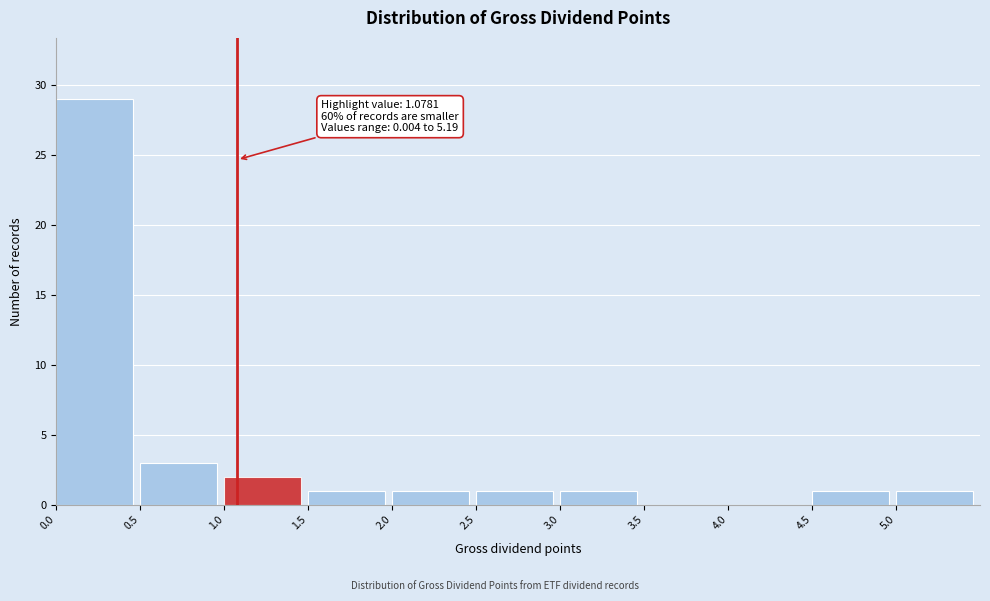

Over which range of the x-axis is the bar tallest?

0.0 to 0.5